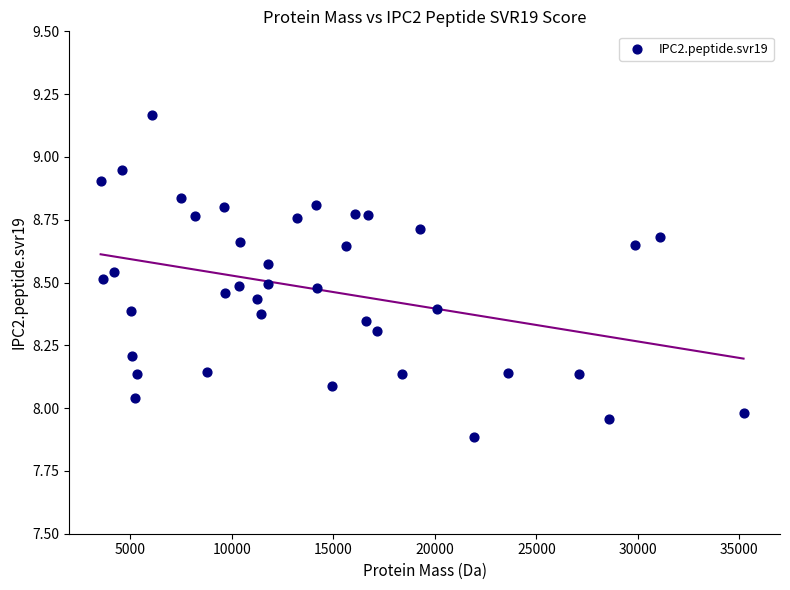

What is the range of X values (max minus min)?

31666.1